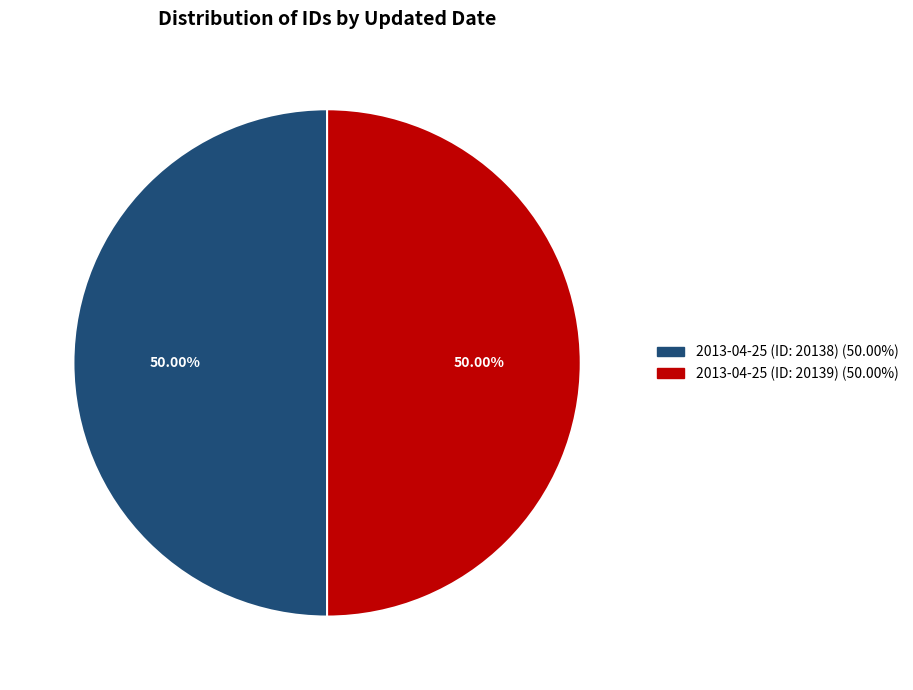

How many segments does this pie chart have?

2